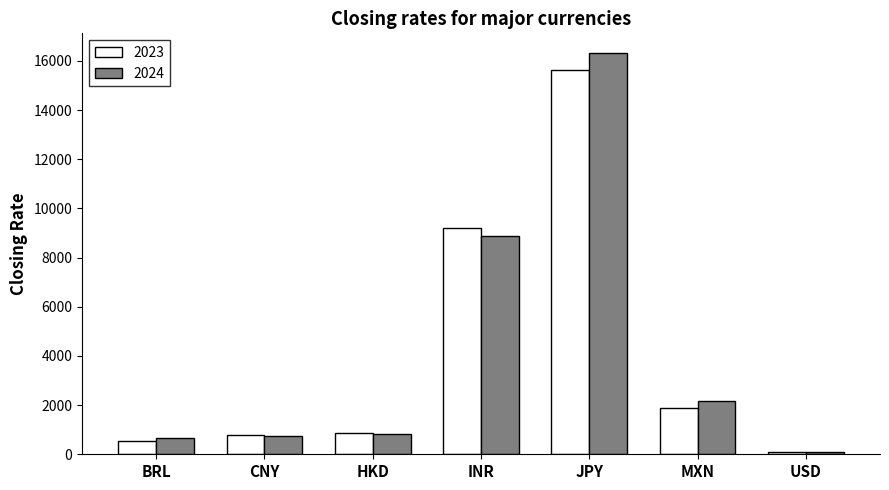

What is the total value across all series at INR?

18083